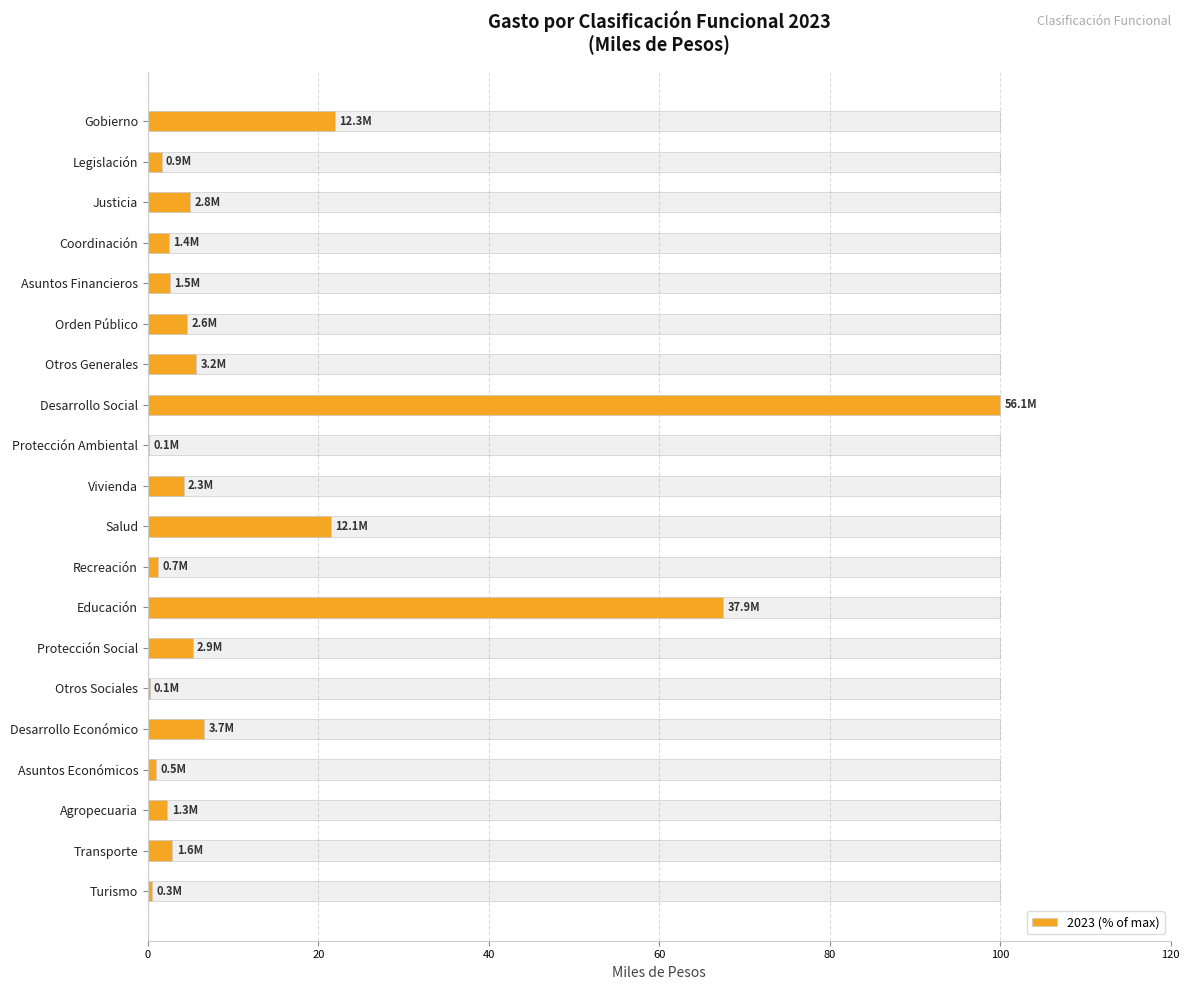

What is the maximum value shown in the chart?

100.0